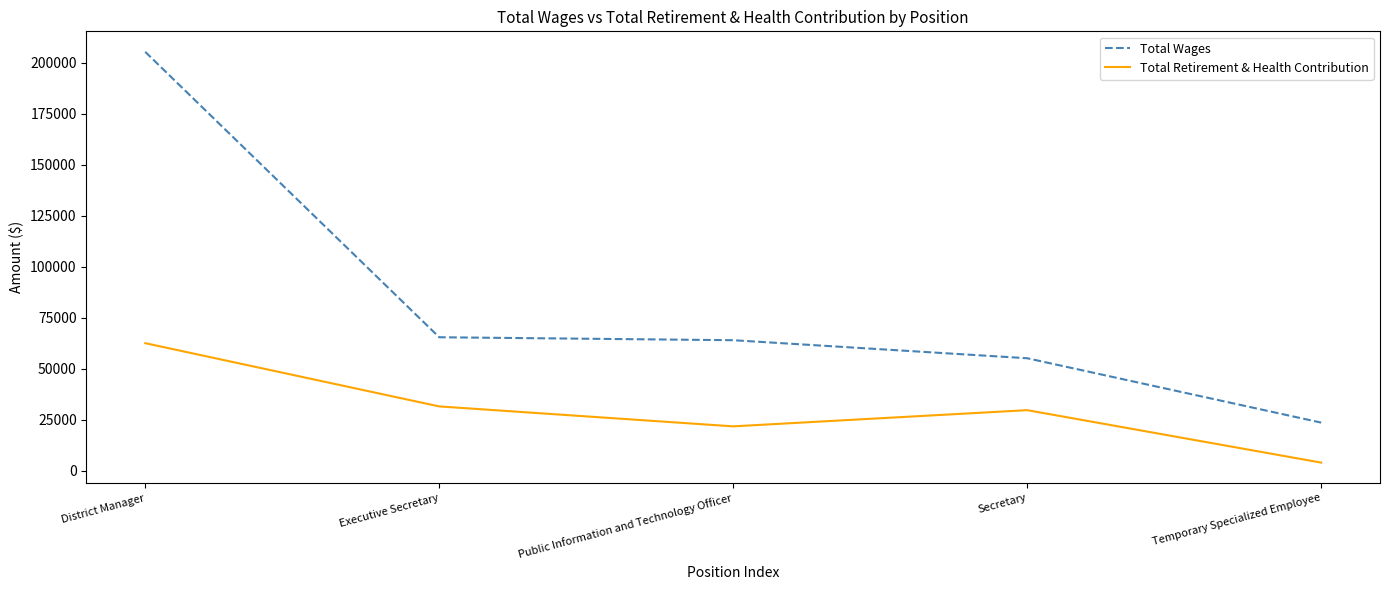

How many lines are shown in the chart?

2